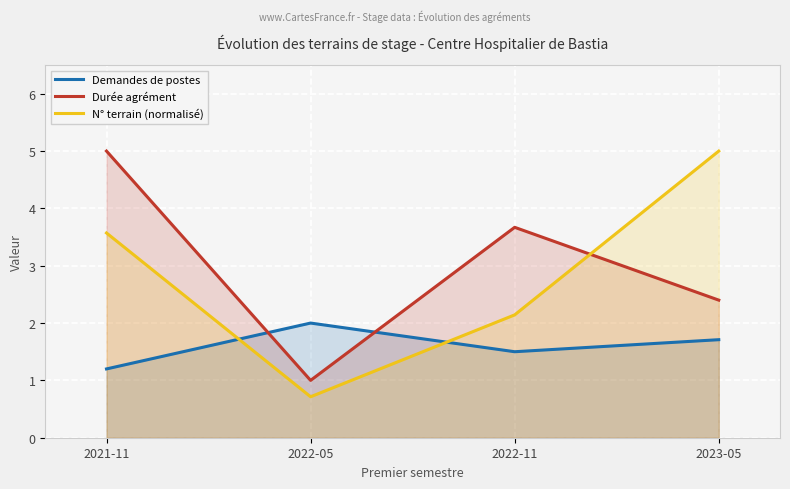

What is the sum of all Durée agrément values?

12.1